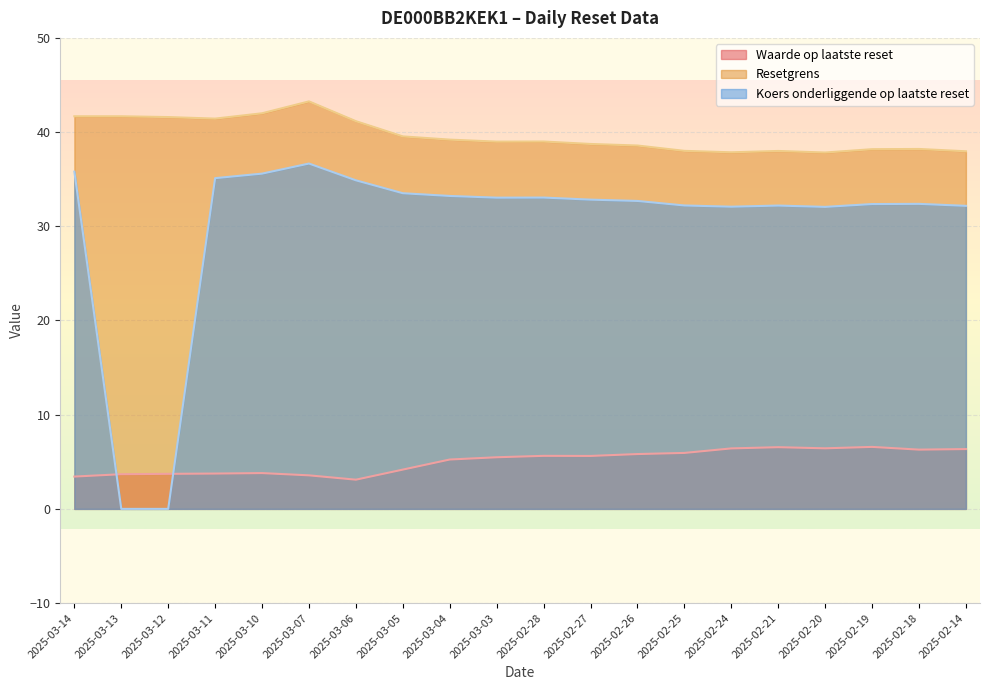

Where do Waarde op laatste reset and Koers onderliggende op laatste reset first cross each other?

2025-03-14 and 2025-03-13